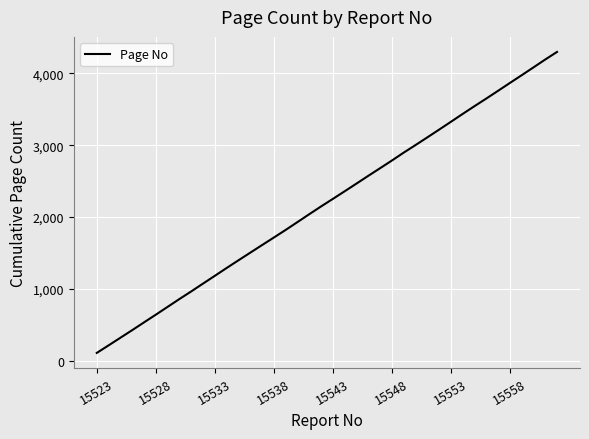

Reading right to left, extract all data points from this chart.

4298	4192	4082	3973	3865	3756	3648	3542	3434	3324	3215	3107	3000	2895	2785	2678	2572	2464	2357	2251	2146	2038	1928	1819	1713	1608	1502	1396	1289	1180	1072	963	857	748	639	532	424	318	212	107